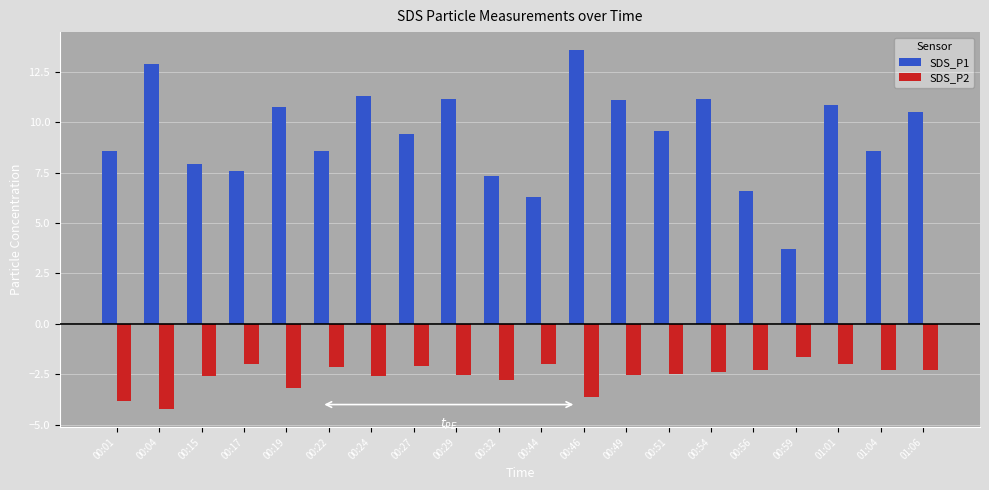

What is the total value across all series at 00:46?

9.9